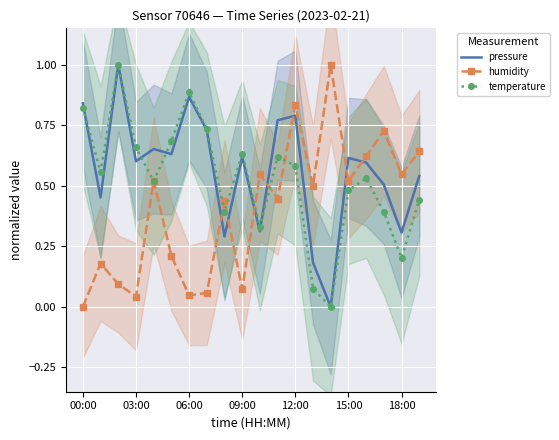

What is the label of the 9th point from the right?

11